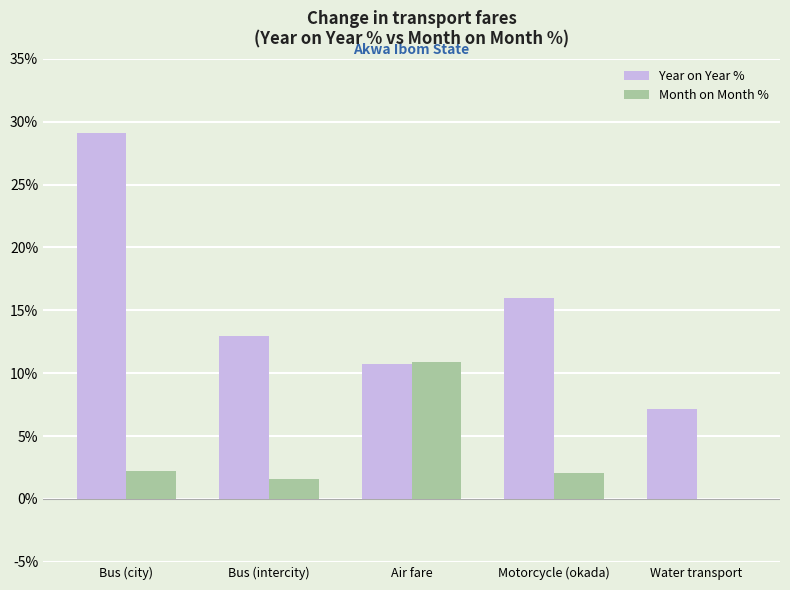

Which series changed the most between Bus (intercity) and Motorcycle (okada)?

Year on Year %